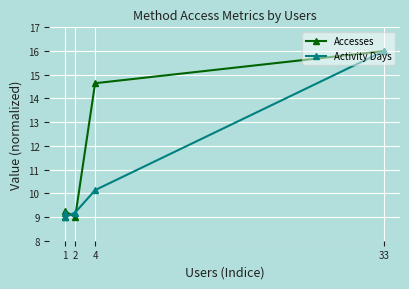

True or false: Accesses and Activity Days cross at least once.

True